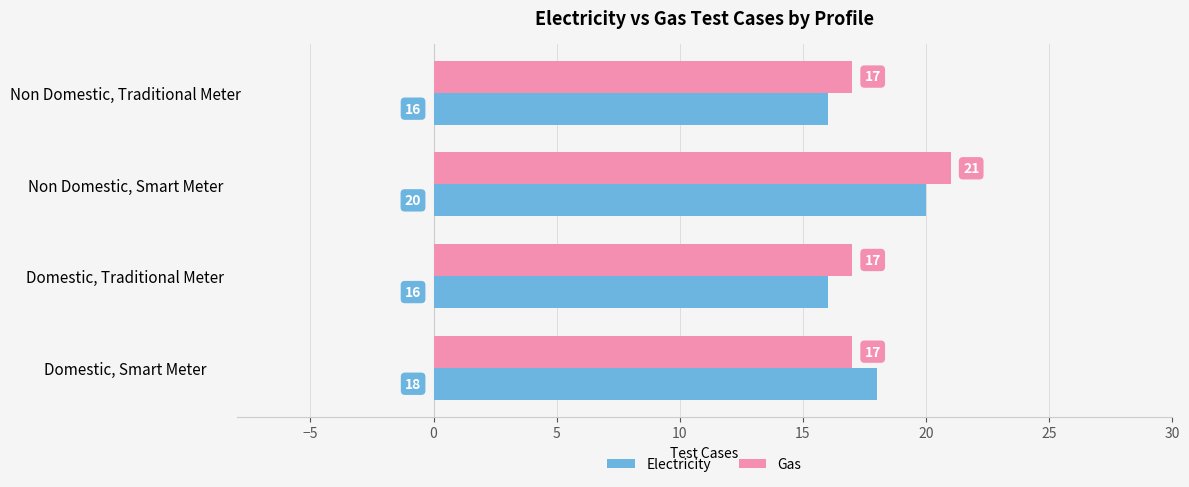

How many data points in Gas are above 17?

1